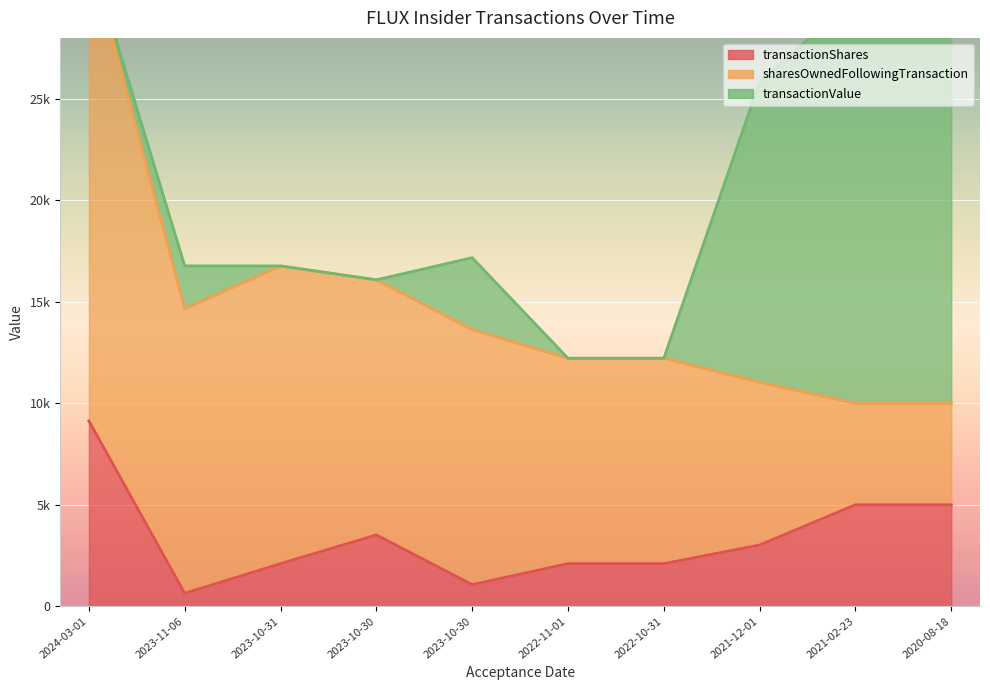

How many data points does each series have?

10